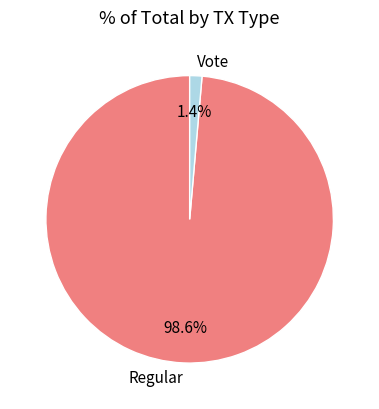

What is the largest slice in the pie chart?

Regular